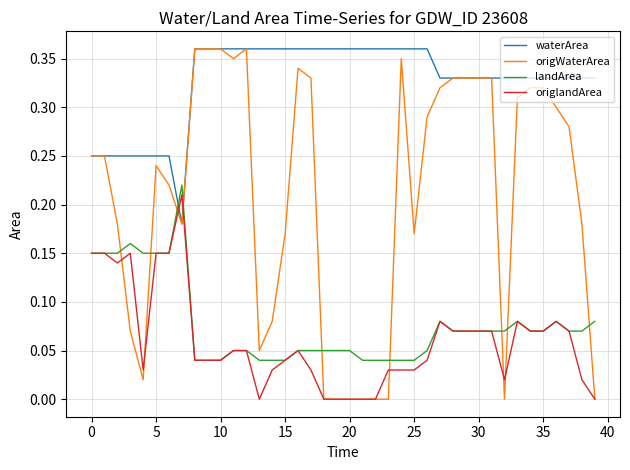

What are all the series names shown in the legend?

waterArea, origWaterArea, landArea, origlandArea